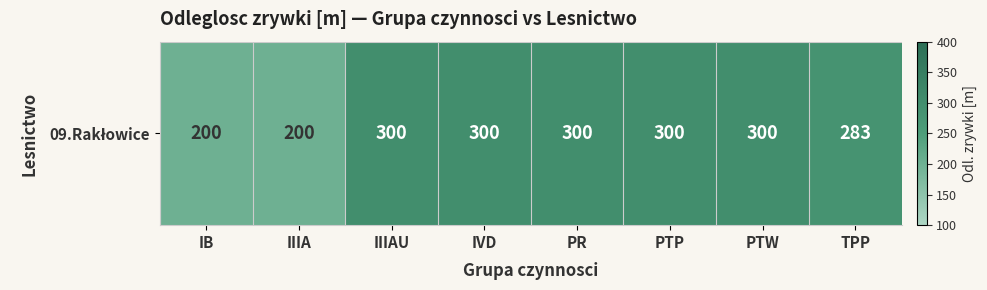

The value at IIIA is 200.0. True or false?

True